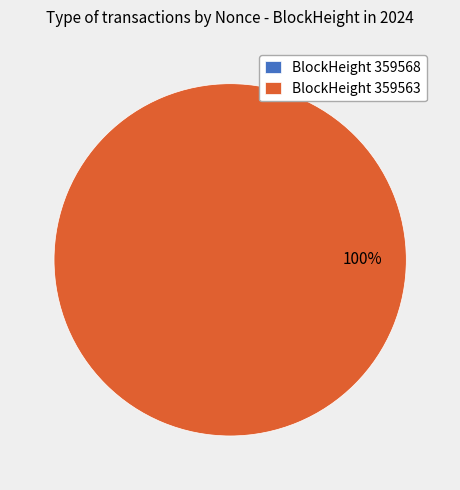

The 359563 slice represents 99% of the pie. True or false?

False